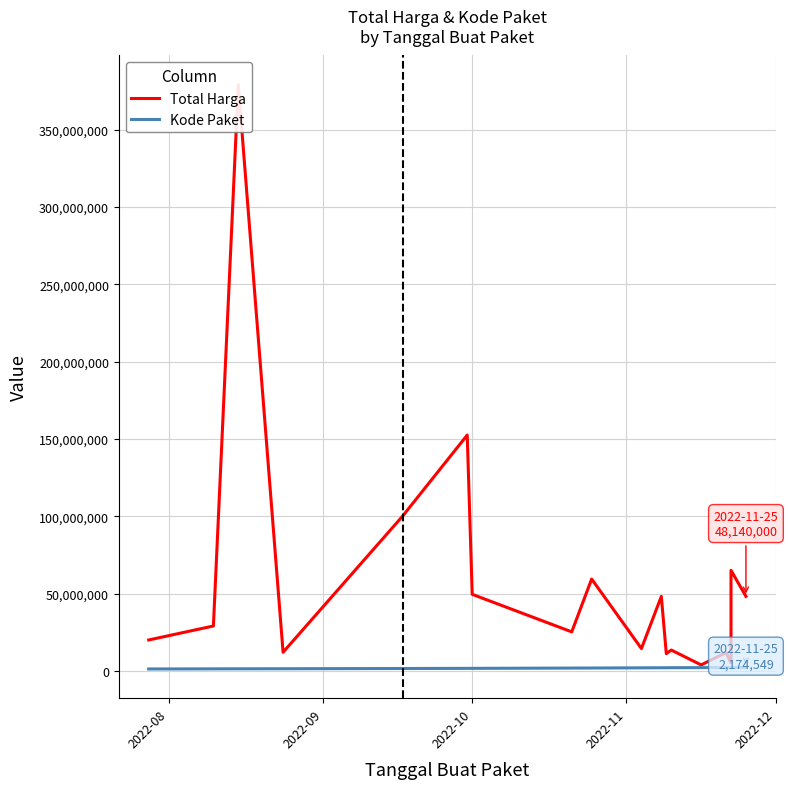

What is the difference between the maximum and second lowest values in the Kode Paket series?

894900